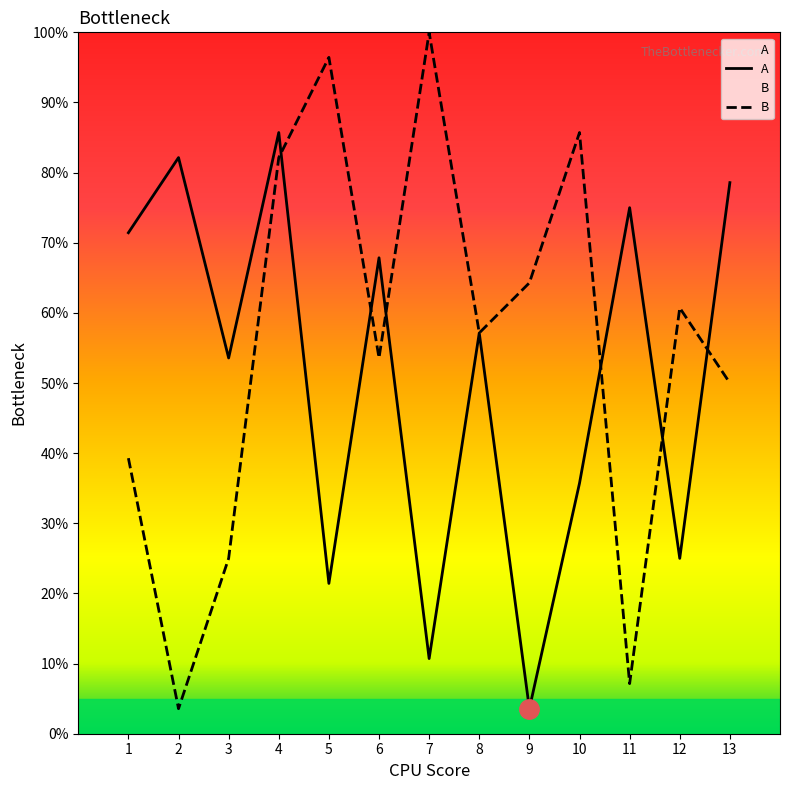

Reading left to right, list all the values displayed in this chart.

A: 71.4	82.1	53.6	85.7	21.4	67.9	10.7	57.1	3.6	35.7	75.0	25.0	78.6
B: 39.3	3.6	25.0	82.1	96.4	53.6	100.0	57.1	64.3	85.7	7.1	60.7	50.0